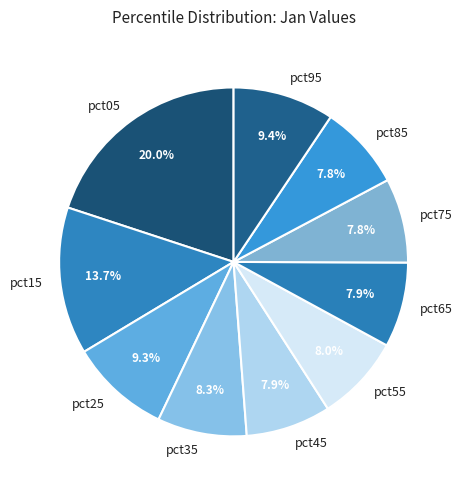

Does pct15 represent more than half of the total?

No